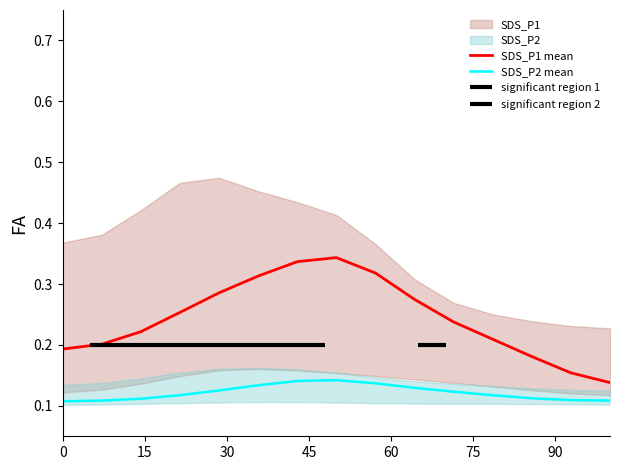

True or false: SDS_P1 mean and SDS_P2 mean cross at least once.

False